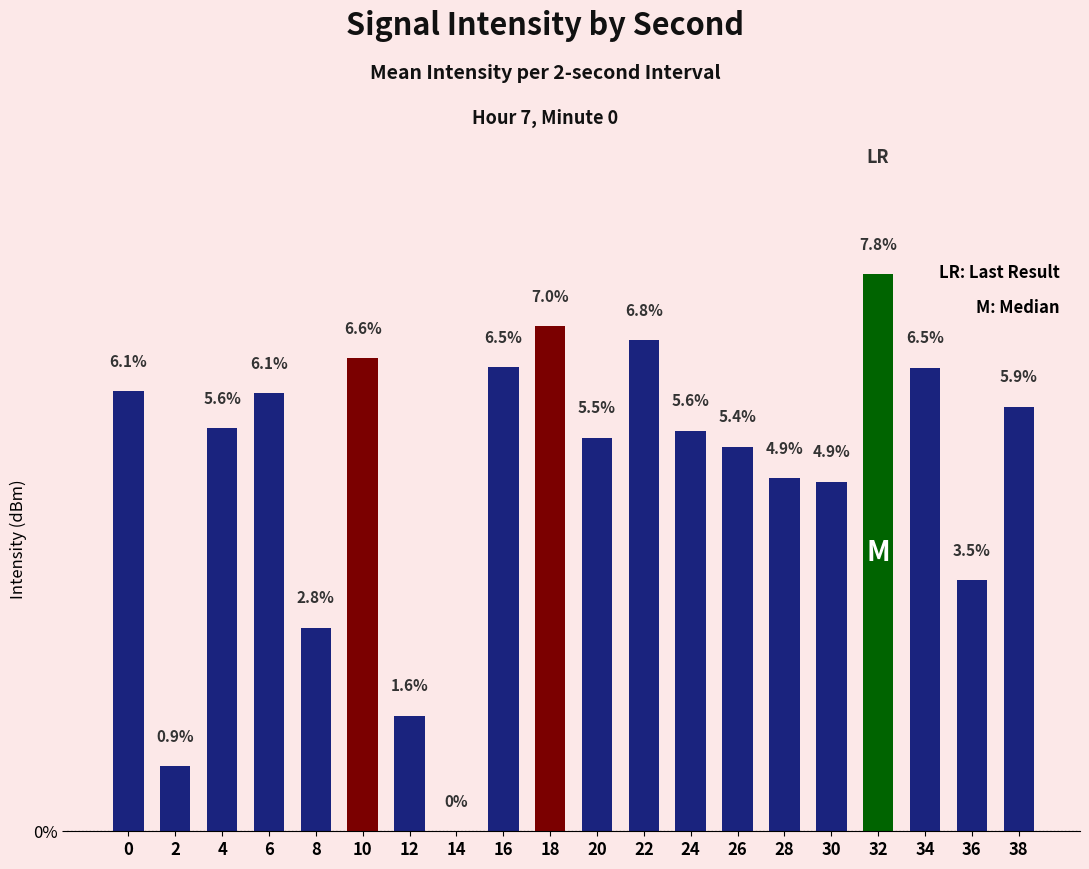

Between 6 and 22, which is larger?

22